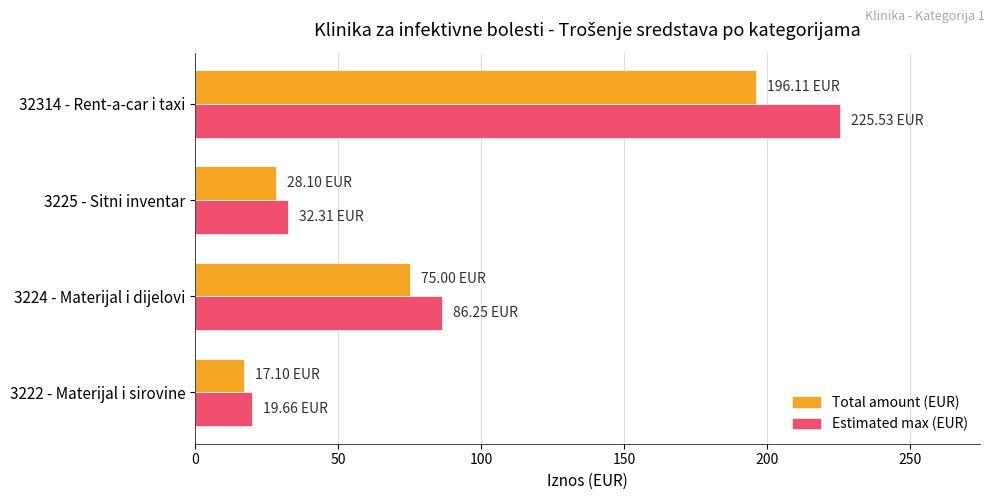

Rank the categories by Total amount (EUR) value from lowest to highest.

3222 - Materijal i sirovine, 3225 - Sitni inventar, 3224 - Materijal i dijelovi, 32314 - Rent-a-car i taxi